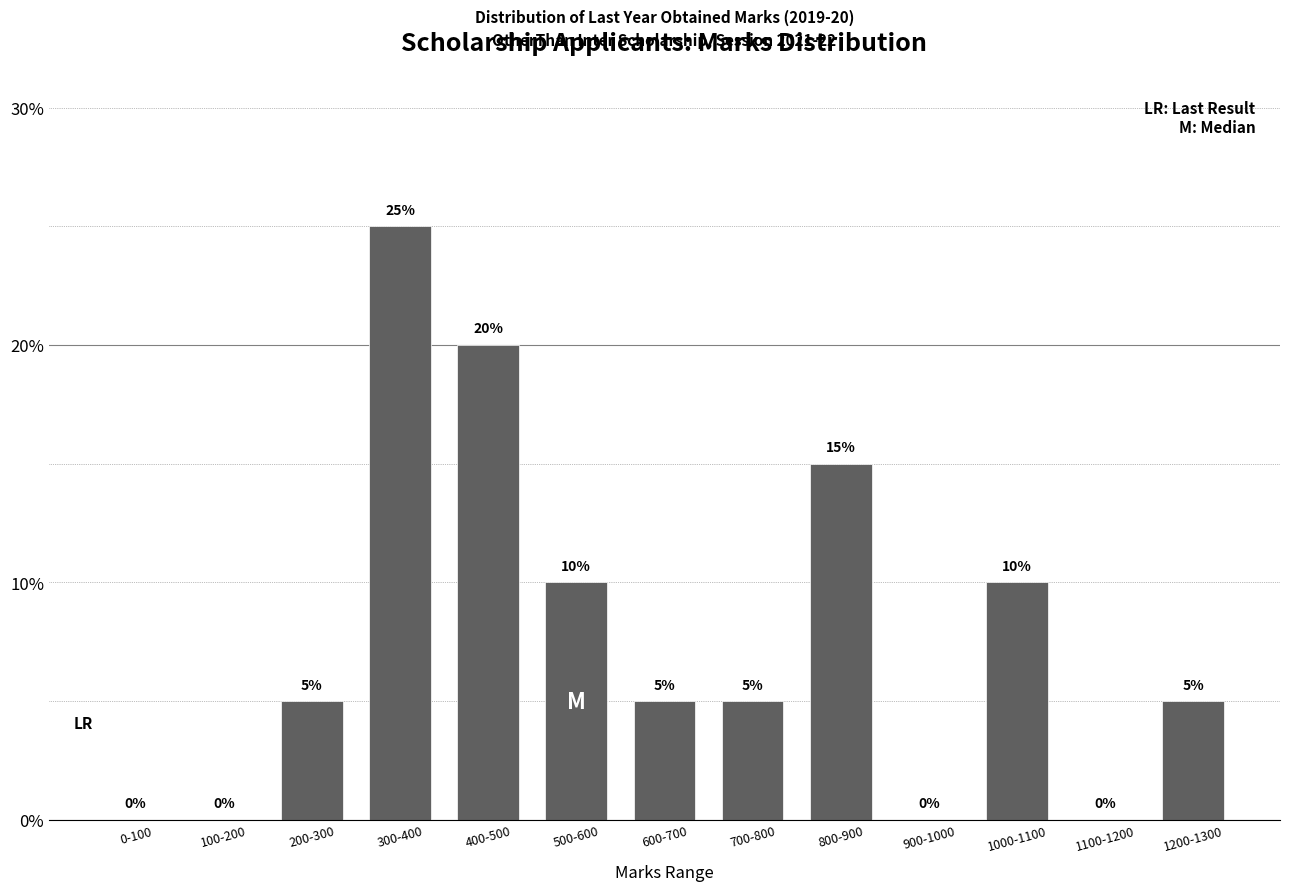

Reading left to right, transcribe all the data shown in this chart.

0-100=0	100-200=0	200-300=5	300-400=25	400-500=20	500-600=10	600-700=5	700-800=5	800-900=15	900-1000=0	1000-1100=10	1100-1200=0	1200-1300=5